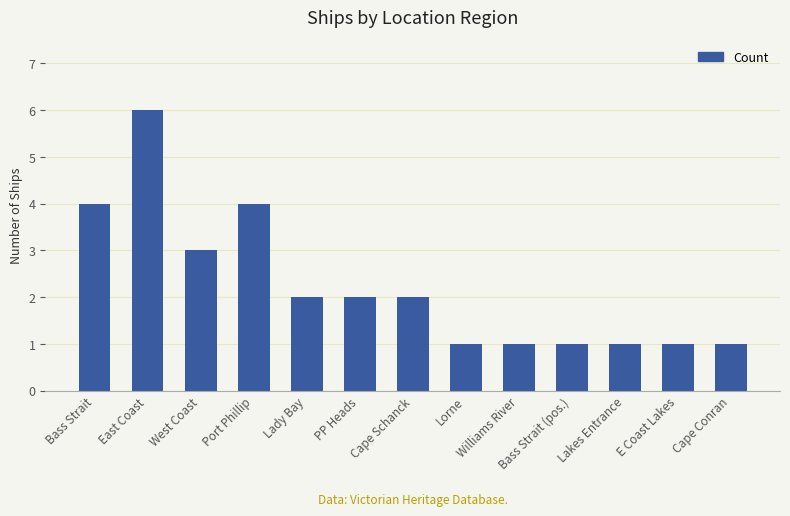

What is the greatest value displayed?

6